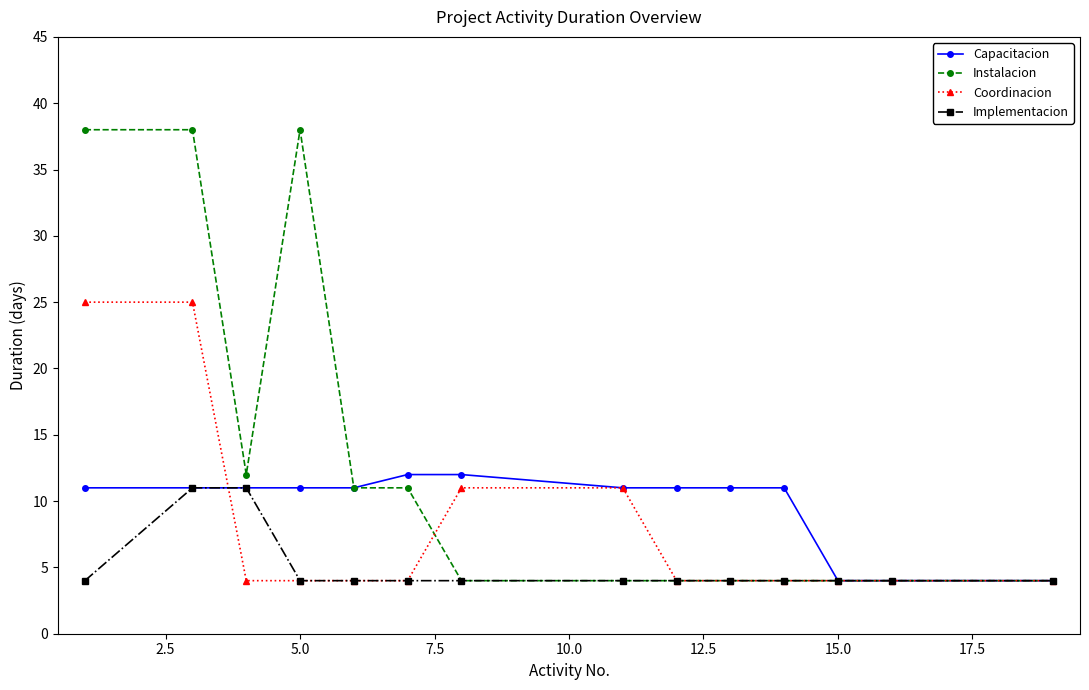

List the series in order of their overall mean, highest first.

Instalacion, Capacitacion, Coordinacion, Implementacion